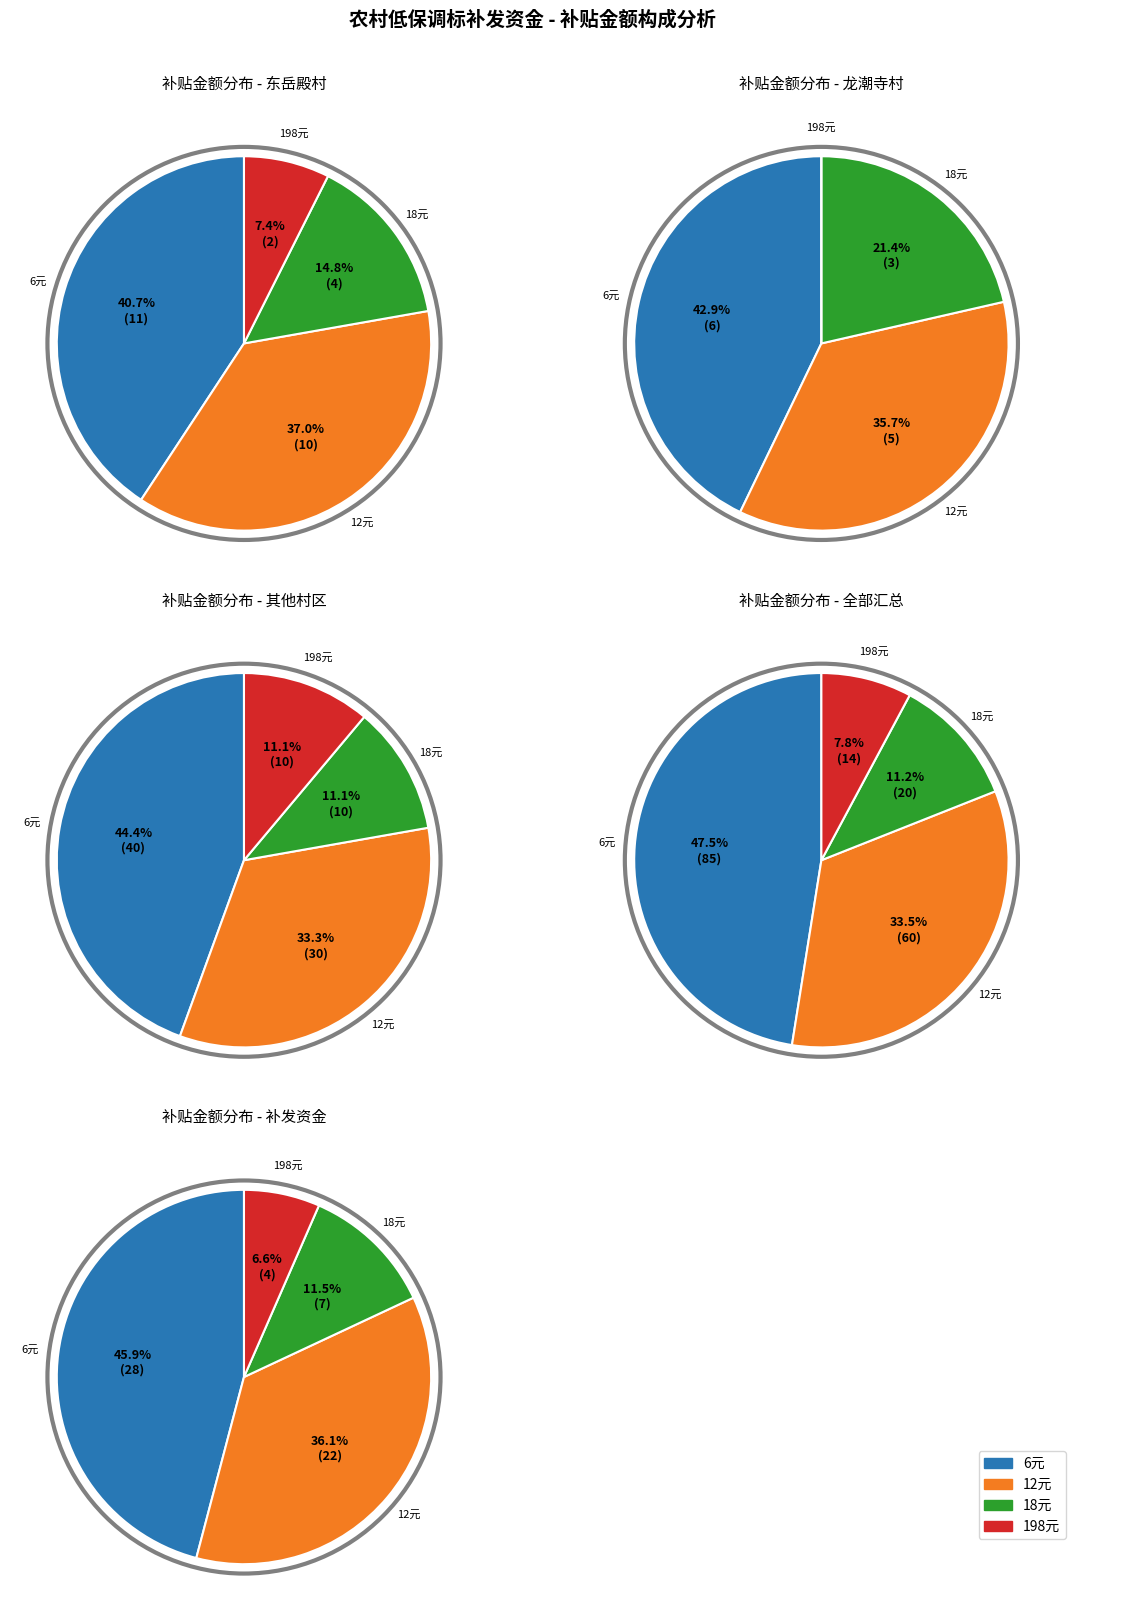

Do 6 and 198 together represent more than half of the pie?

Yes